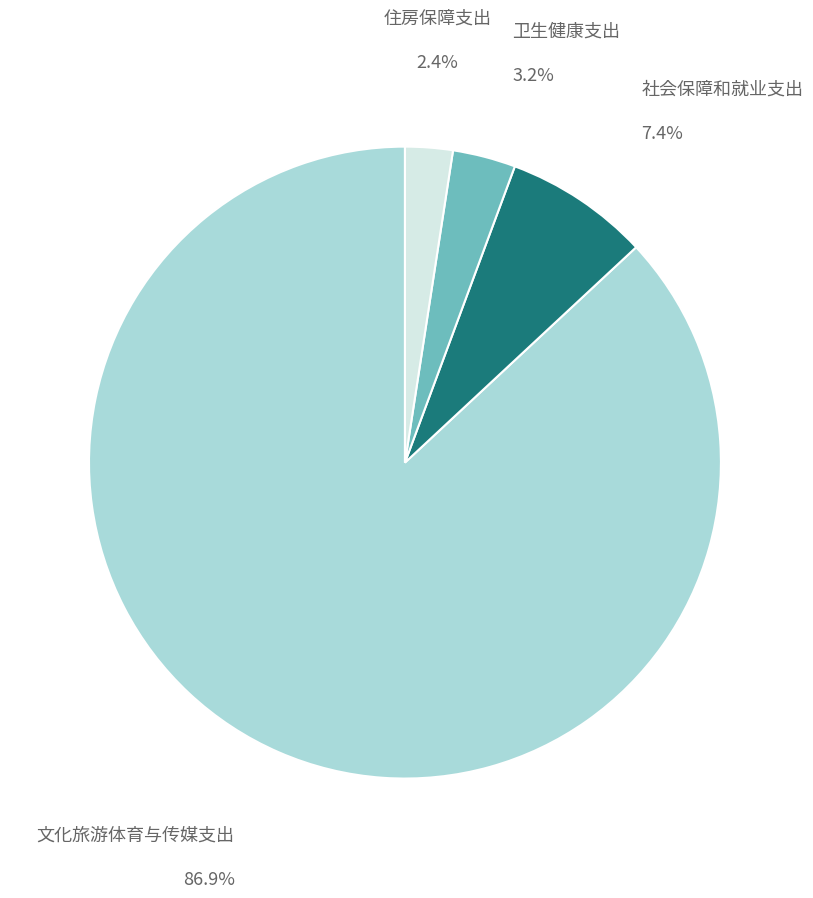

What percentage is NOT represented by 卫生健康支出?

96.8%